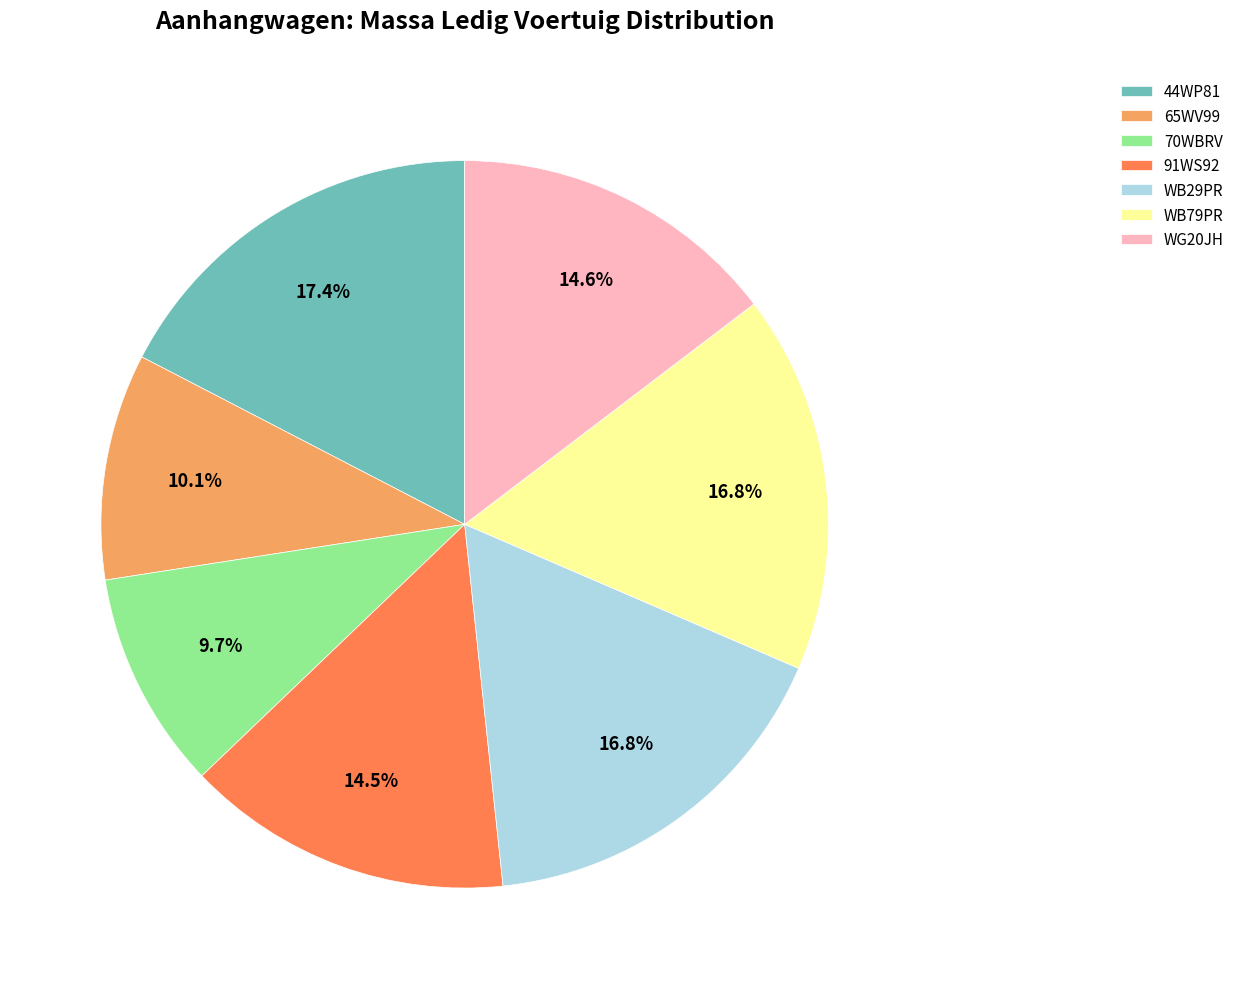

To the nearest percent, what is the average slice percentage?

14%